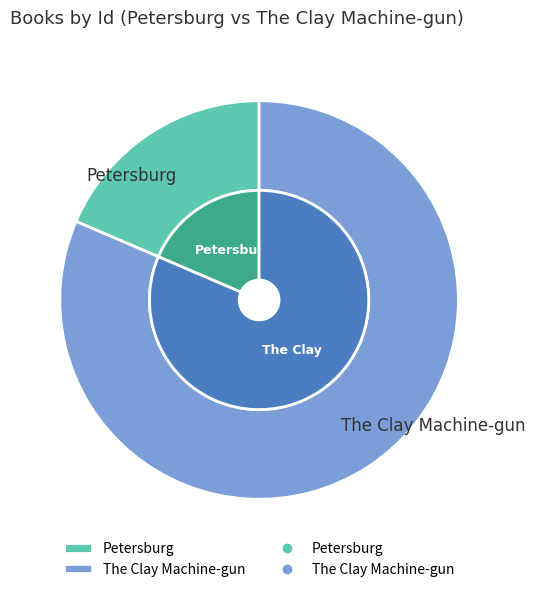

What percentage do The Clay Machine-gun and Petersburg together represent?

100.0%